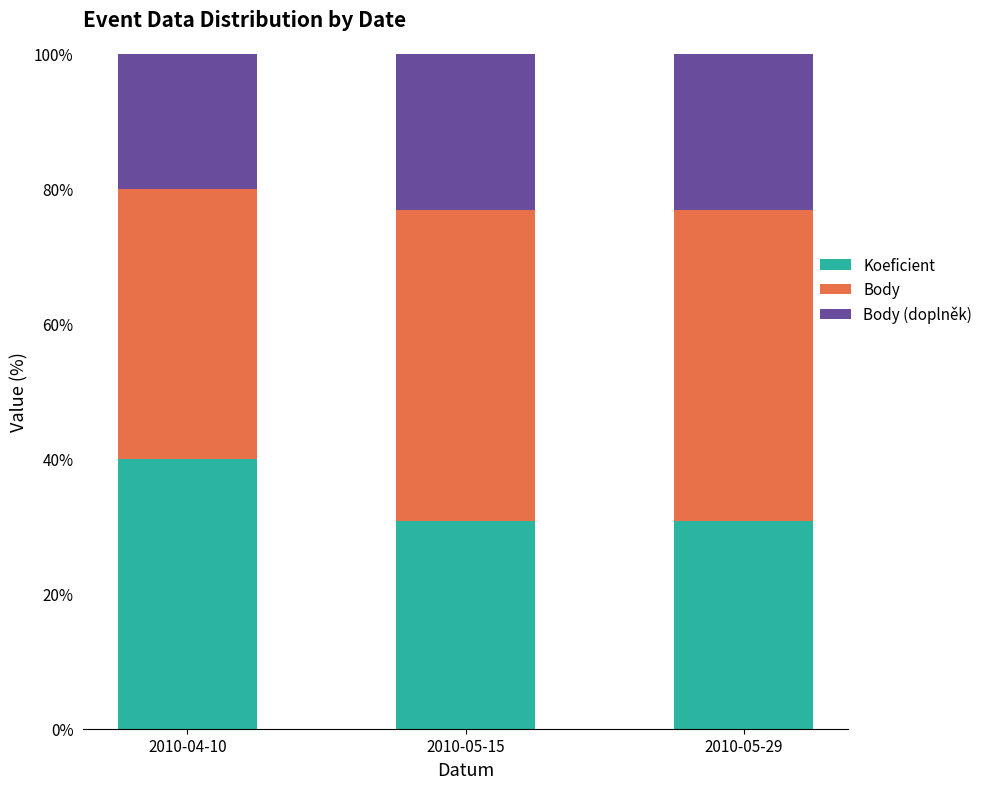

What is the total value across all series at 2010-04-10?

100.0